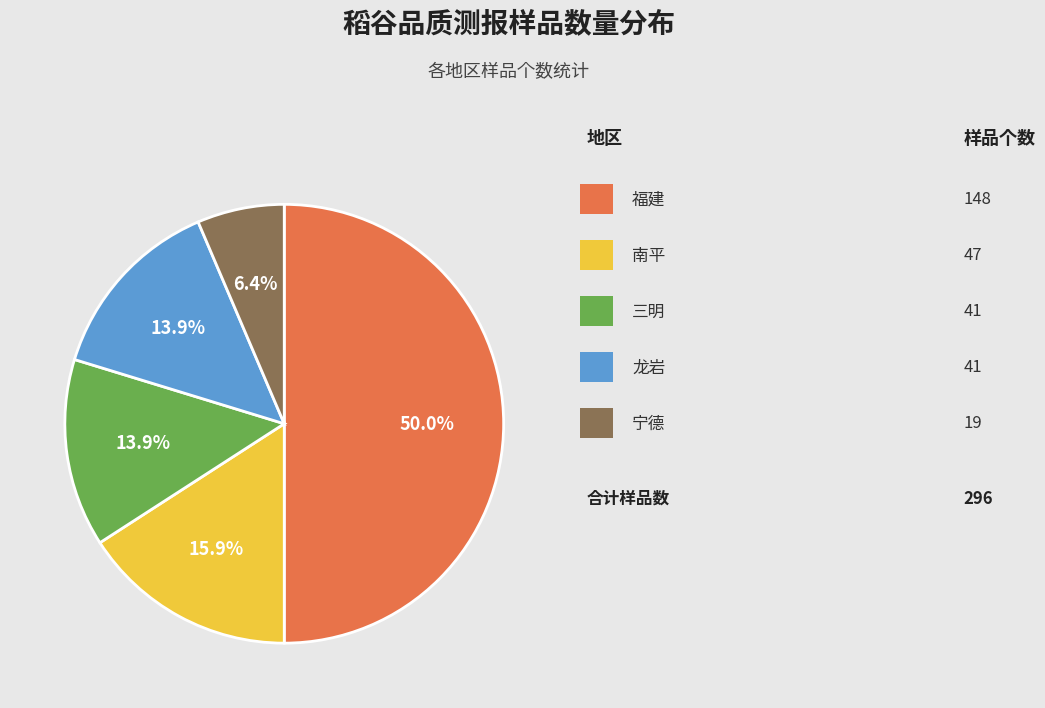

Count the number of slices in the pie.

5